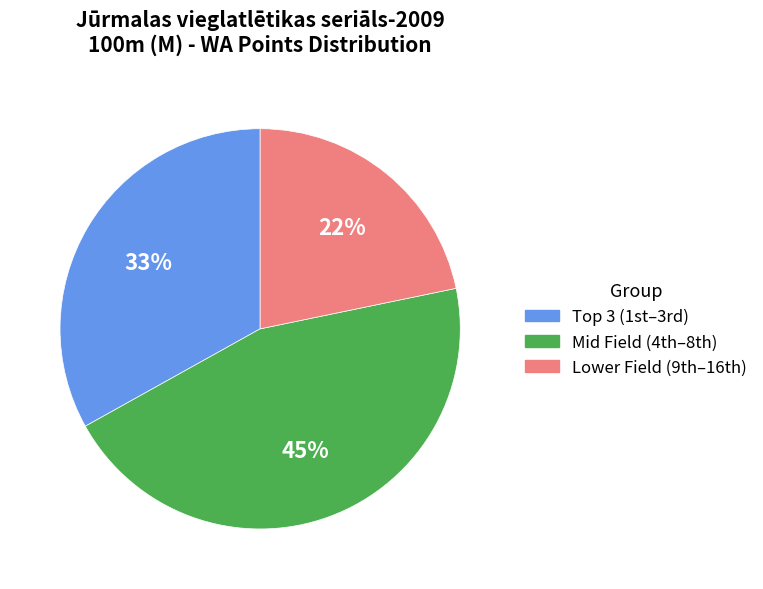

Is there a majority slice in this chart?

No